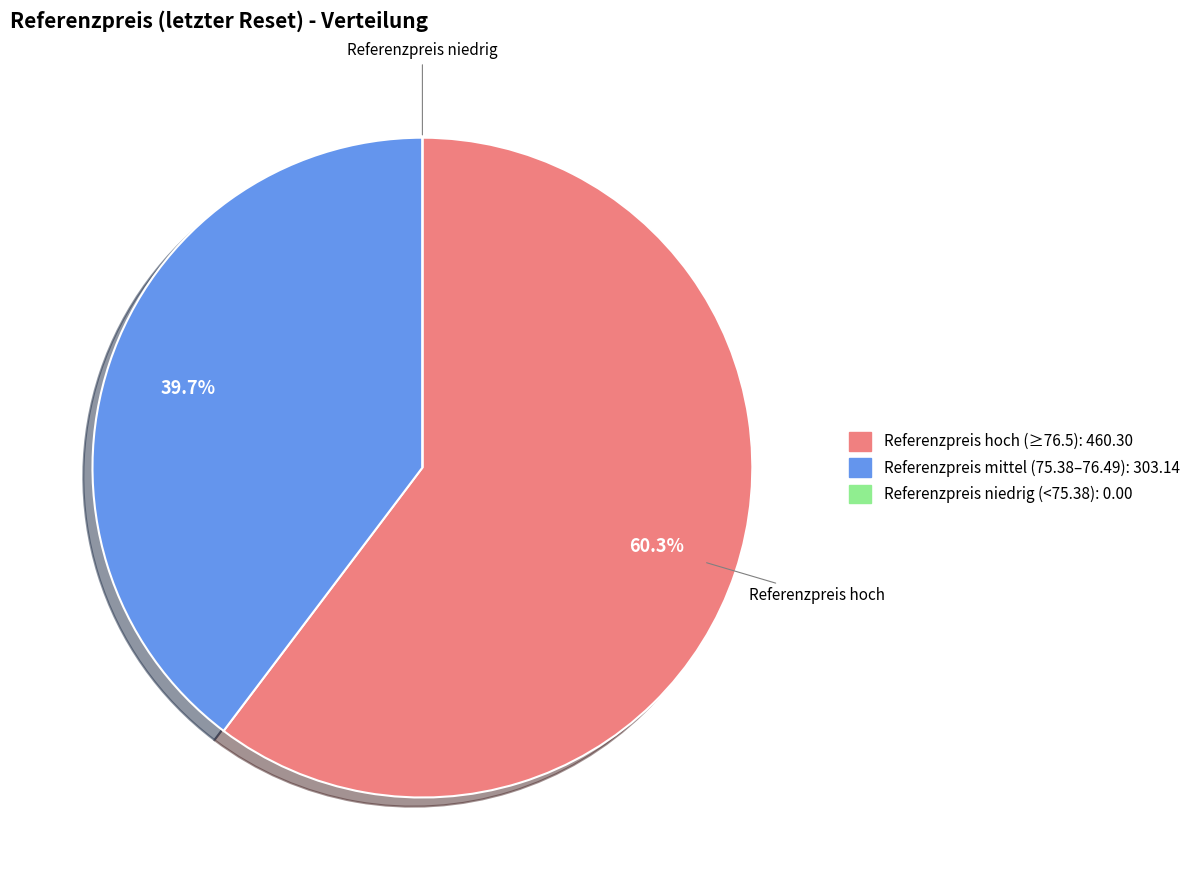

Is there a majority slice in this chart?

Yes